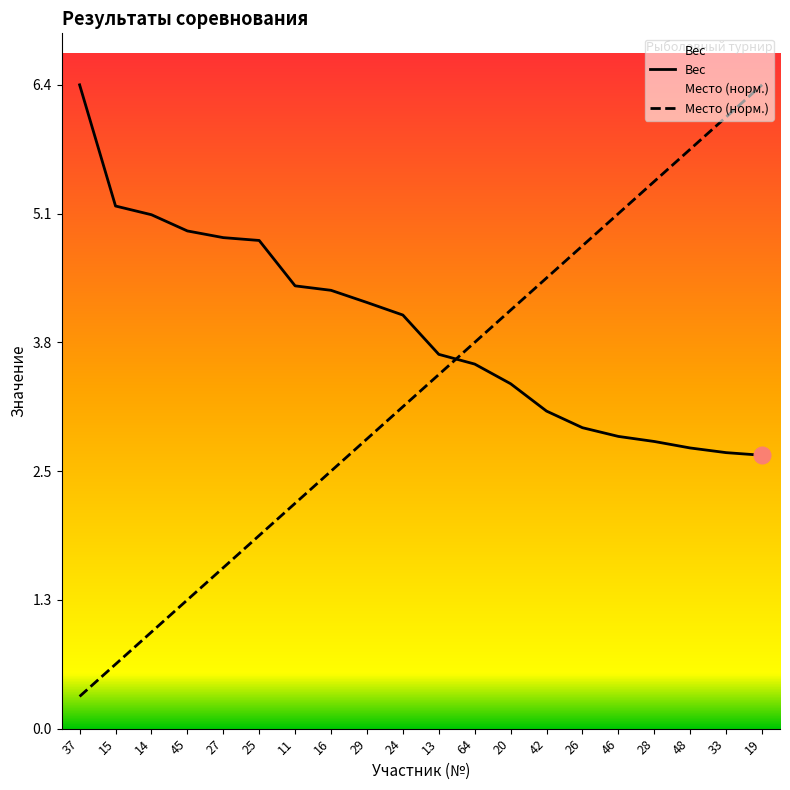

What is the spread (max minus min) of values at 15?

4.5